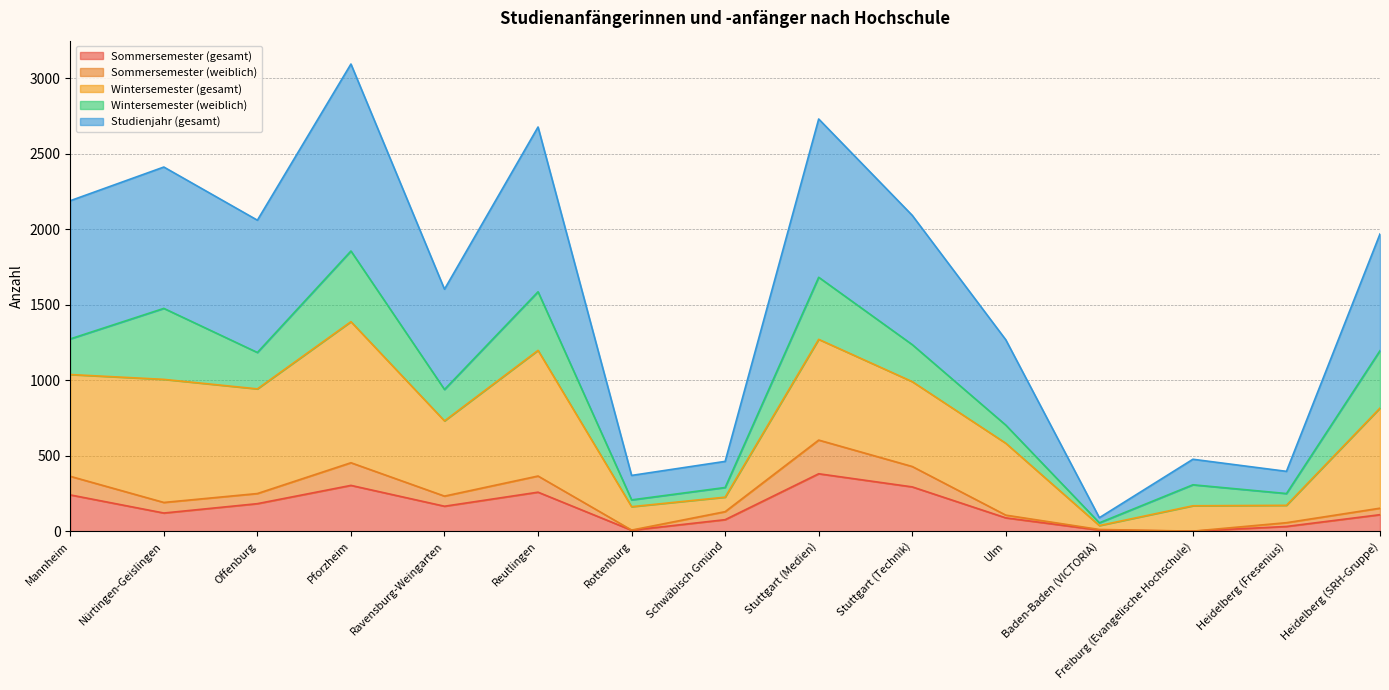

How many data points in Sommersemester (gesamt) are less than 121?

7